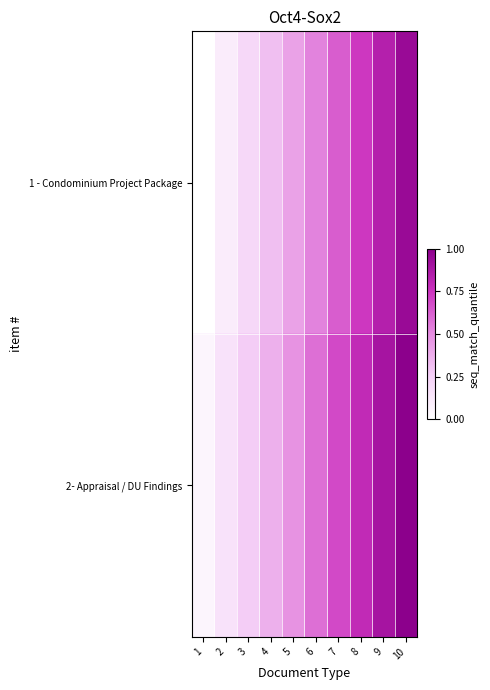

Reading left to right, what are all the values shown in this chart?

1 - Condominium Project Package: 1=0.0	2=0.1	3=0.2	4=0.3	5=0.4	6=0.5	7=0.6	8=0.7	9=0.8	10=0.9
2- Appraisal / DU Findings: 1=0.1	2=0.2	3=0.3	4=0.4	5=0.5	6=0.6	7=0.7	8=0.8	9=0.9	10=1.0